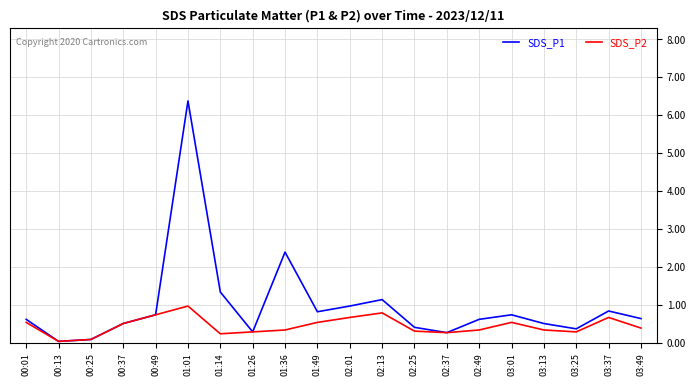

What is the difference between the maximum and minimum values in the SDS_P1 series?

6.3